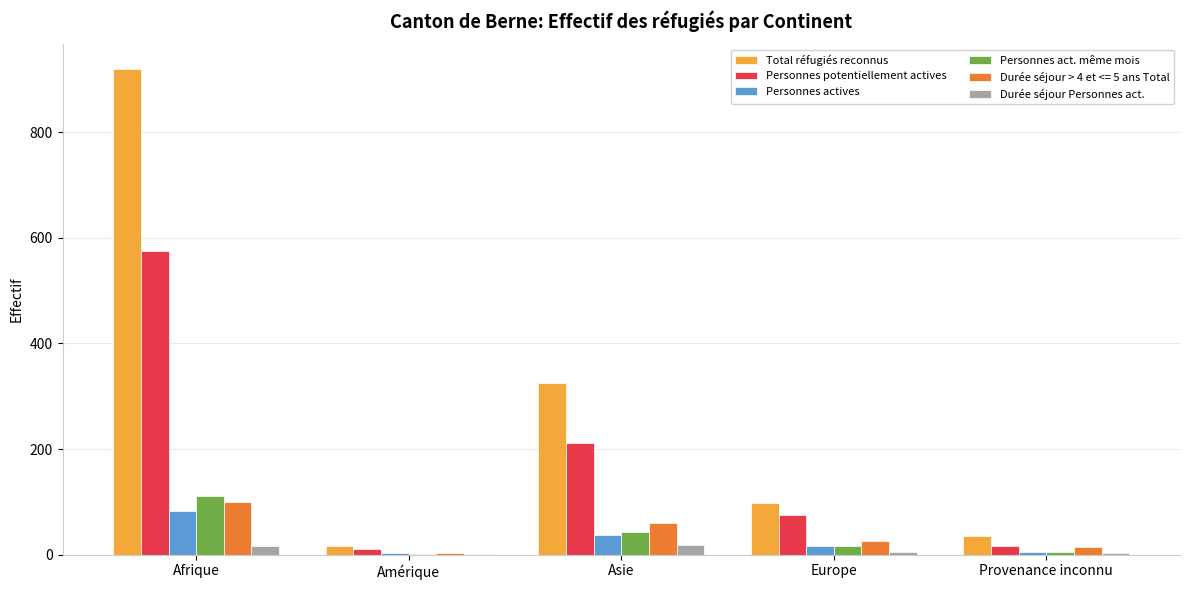

What is the difference between the Personnes actives values at Asie and Provenance inconnu?

32